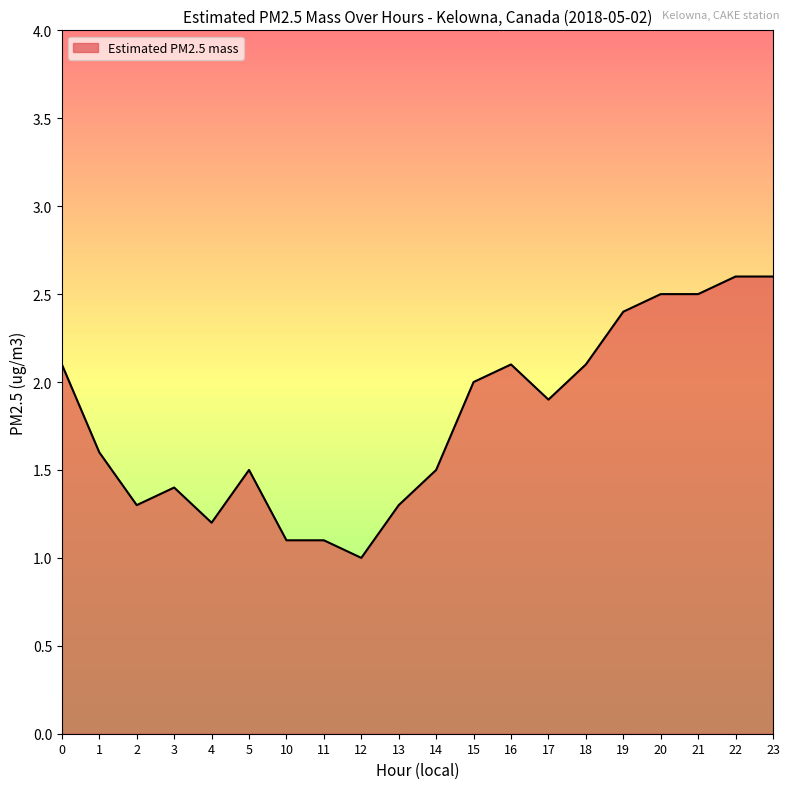

The chart shows a value of 1.0 at 12. True or false?

True